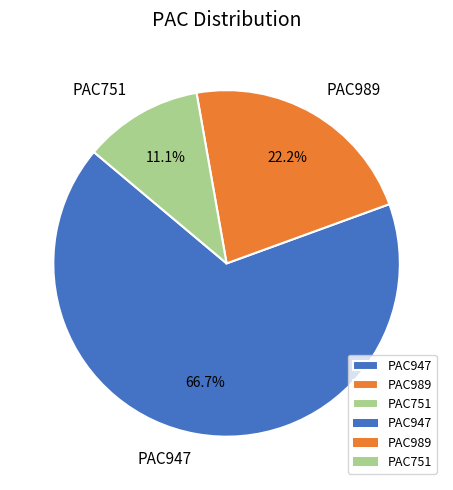

Which slice is the smallest?

PAC751